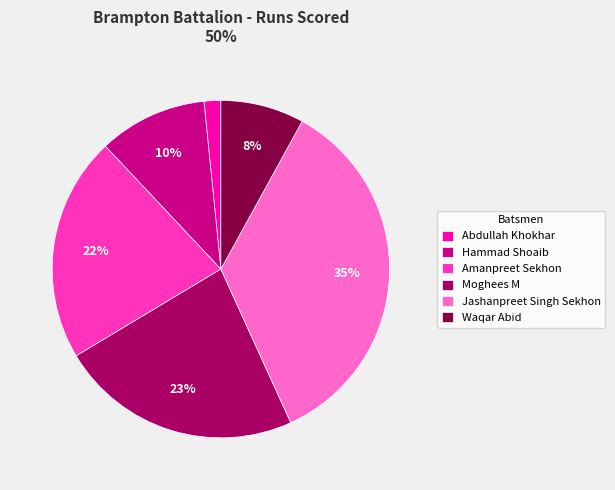

Is the sum of Amanpreet Sekhon and Moghees M greater than half?

No